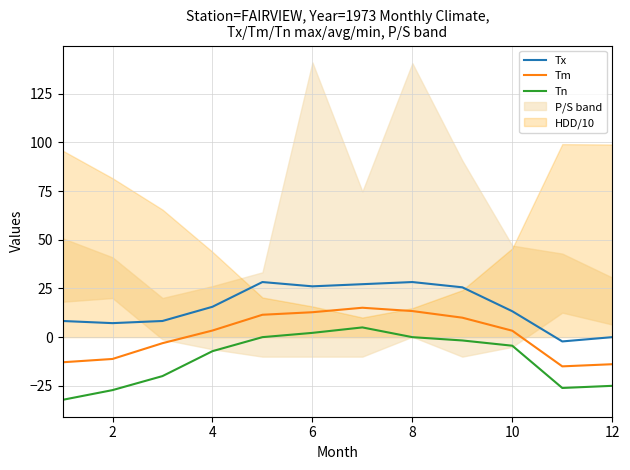

True or false: Tn has more than 1 interior local peaks.

False